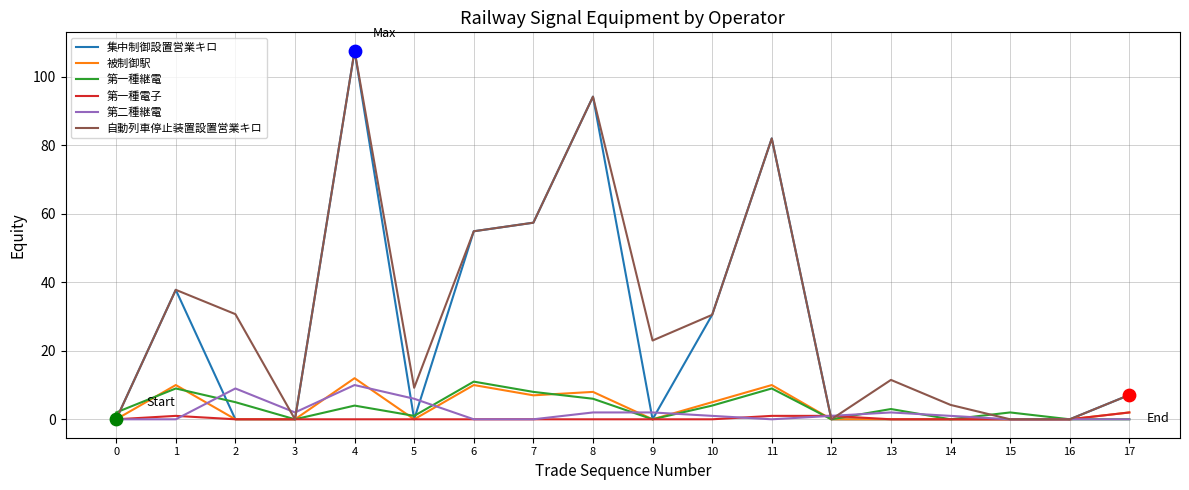

Which series has the largest total across all categories?

自動列車停止装置設置営業キロ